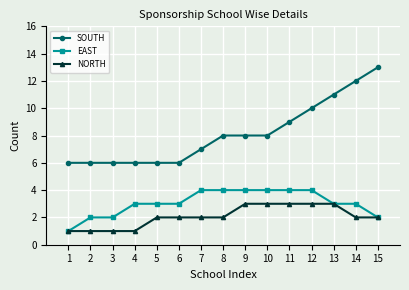

Which series has the largest total across all categories?

SOUTH